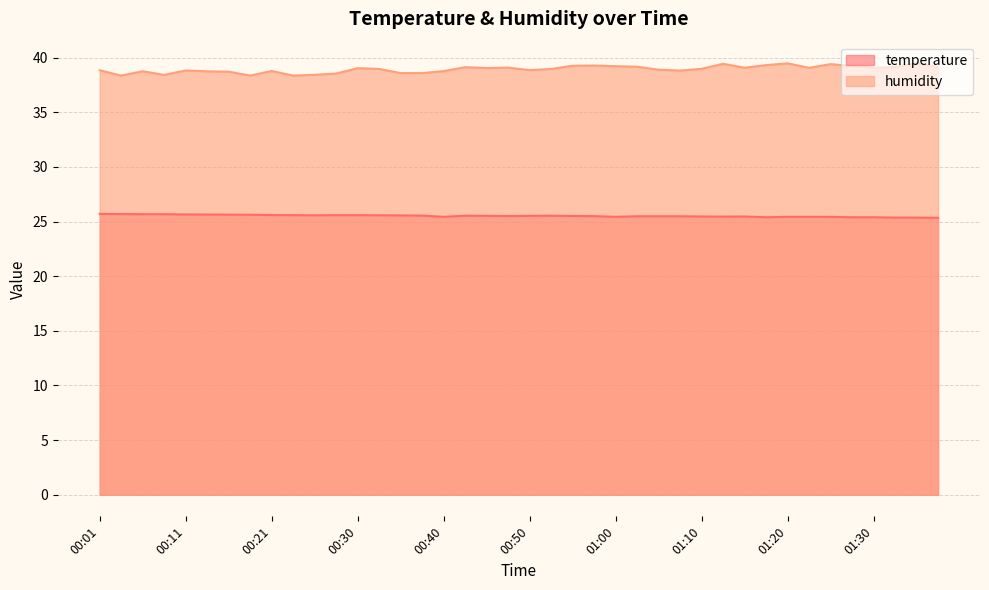

Between 00:33 and 00:35, which series saw the biggest shift?

humidity